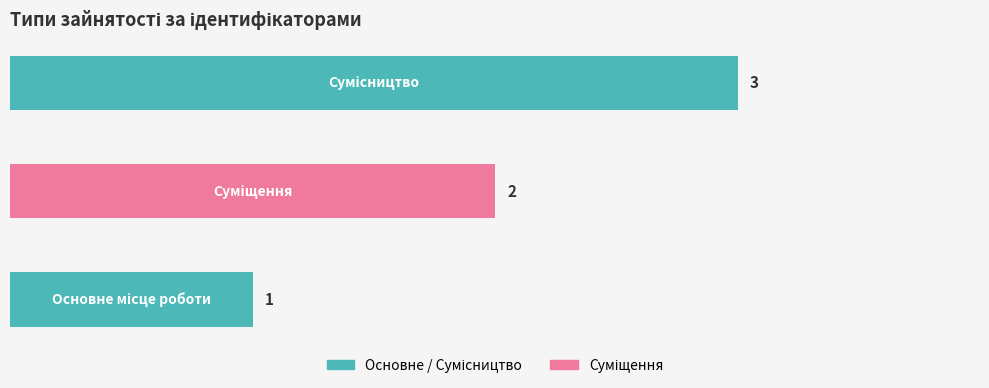

What is the greatest value displayed?

3